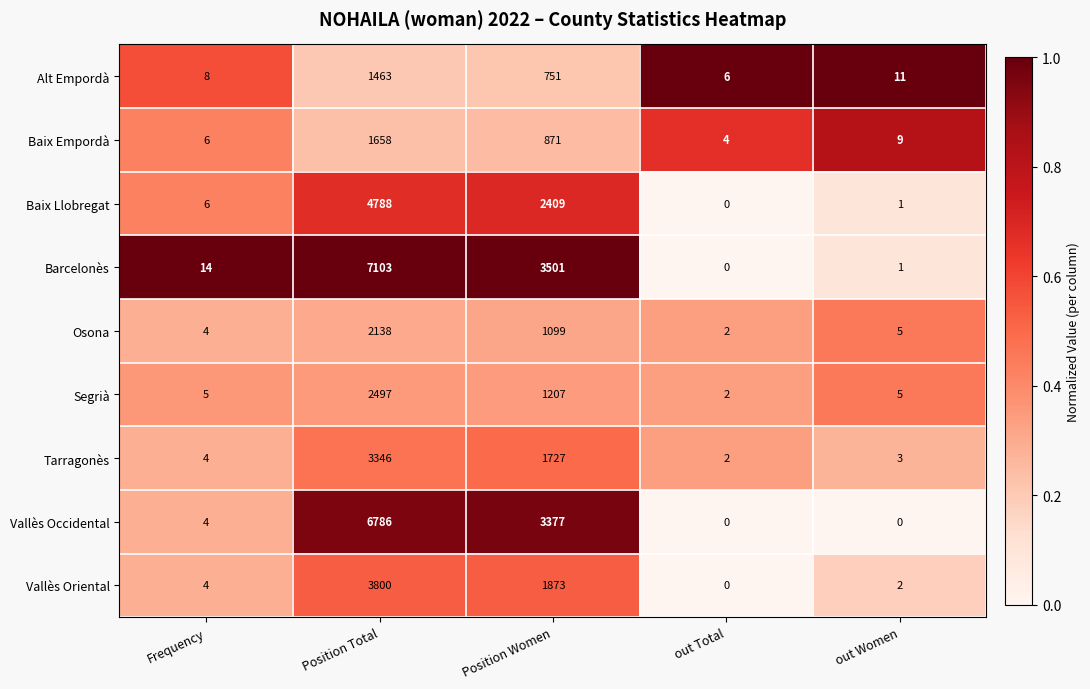

What is the difference between the Alt Empordà values at out Total and Position Women?

745